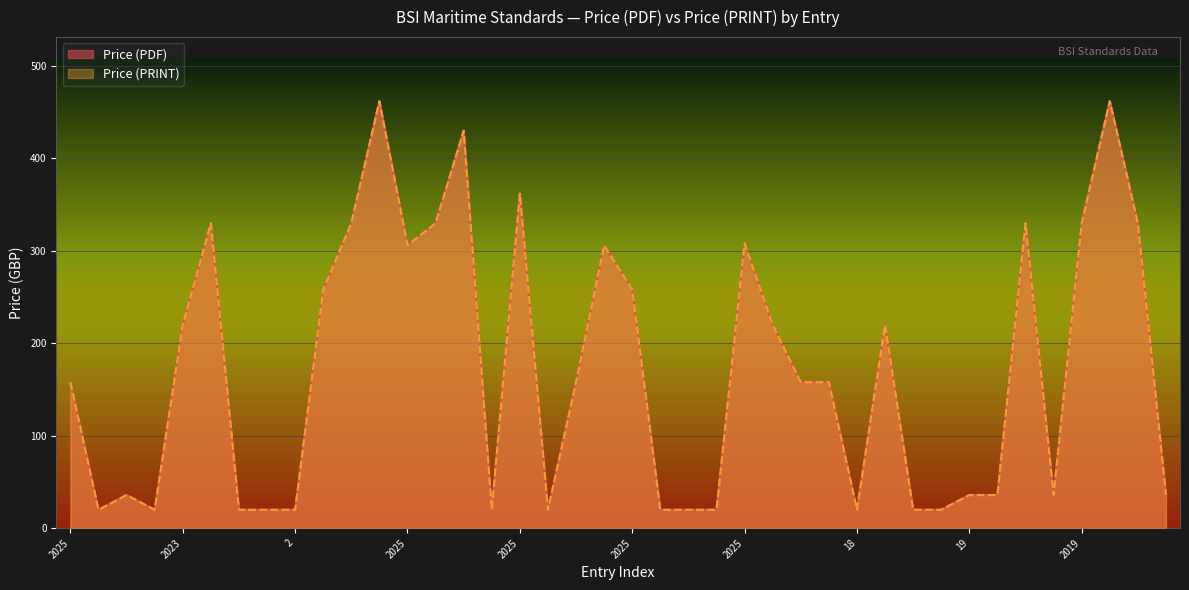

What is the difference between the second highest and second lowest values in the Price (PRINT) series?

442